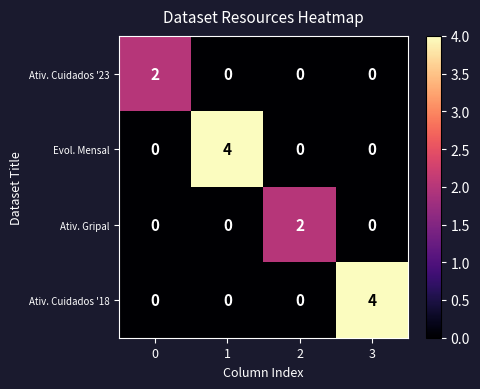

At how many categories does at least one series exceed 0?

4